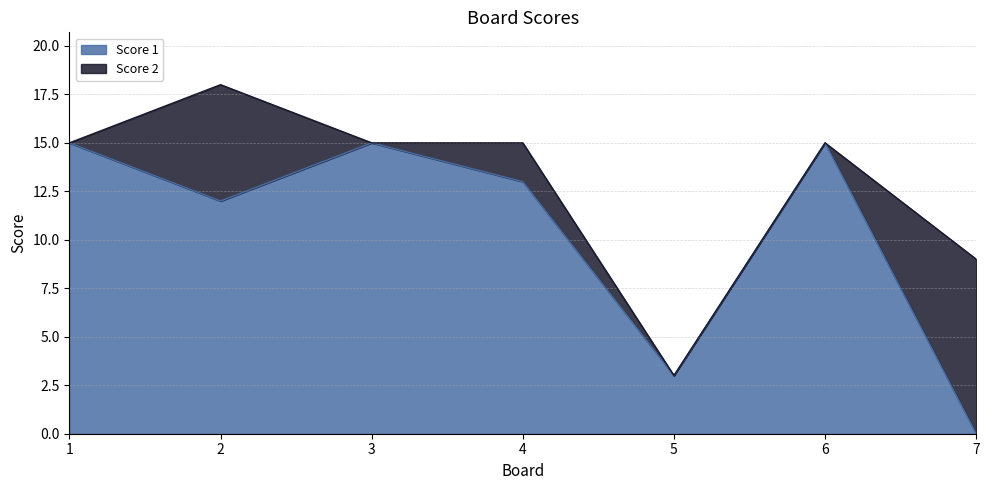

Rank the categories by value from highest to lowest.

1, 3, 6, 4, 2, 5, 7